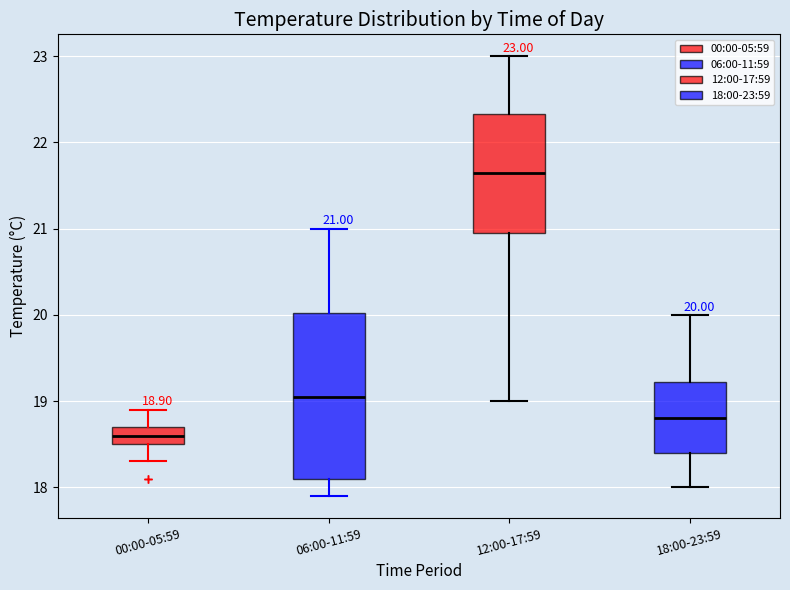

Which box's median line is the highest?

12:00-17:59